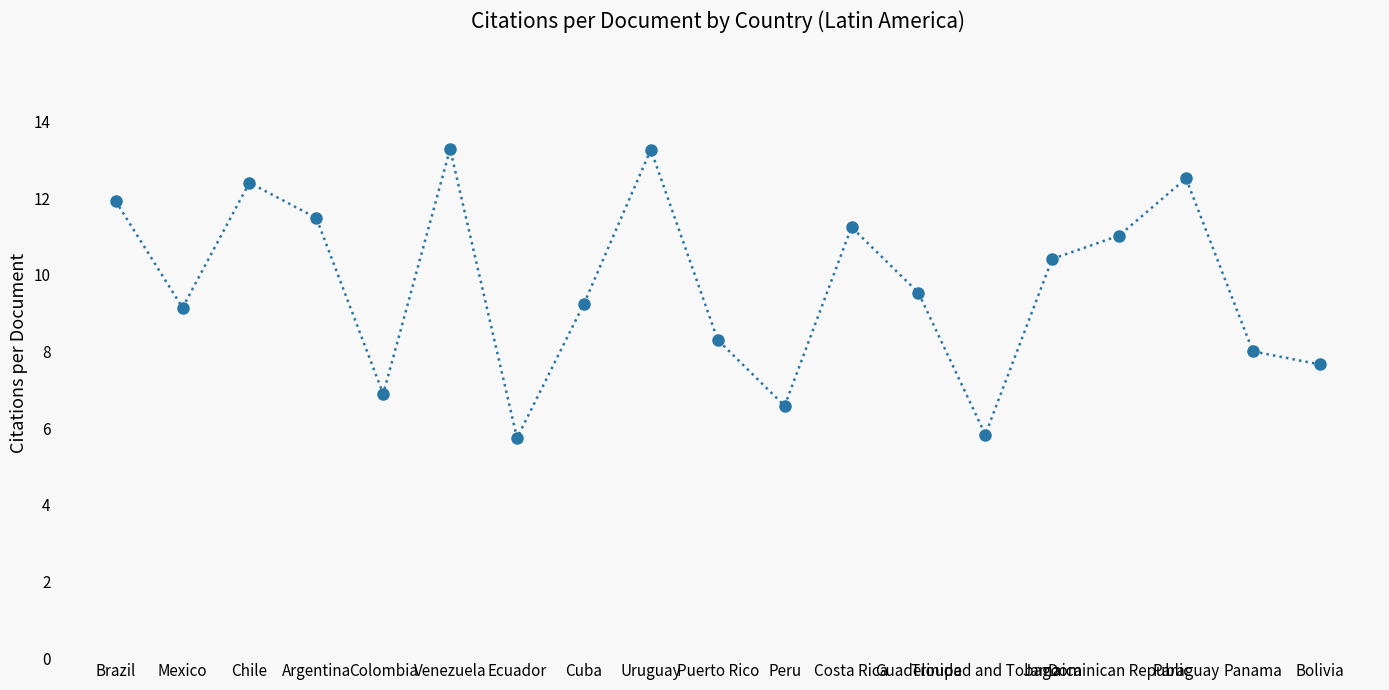

Reading left to right, what are all the values shown in this chart?

11.9	9.1	12.4	11.5	6.9	13.3	5.7	9.2	13.3	8.3	6.6	11.2	9.5	5.8	10.4	11.0	12.5	8.0	7.7